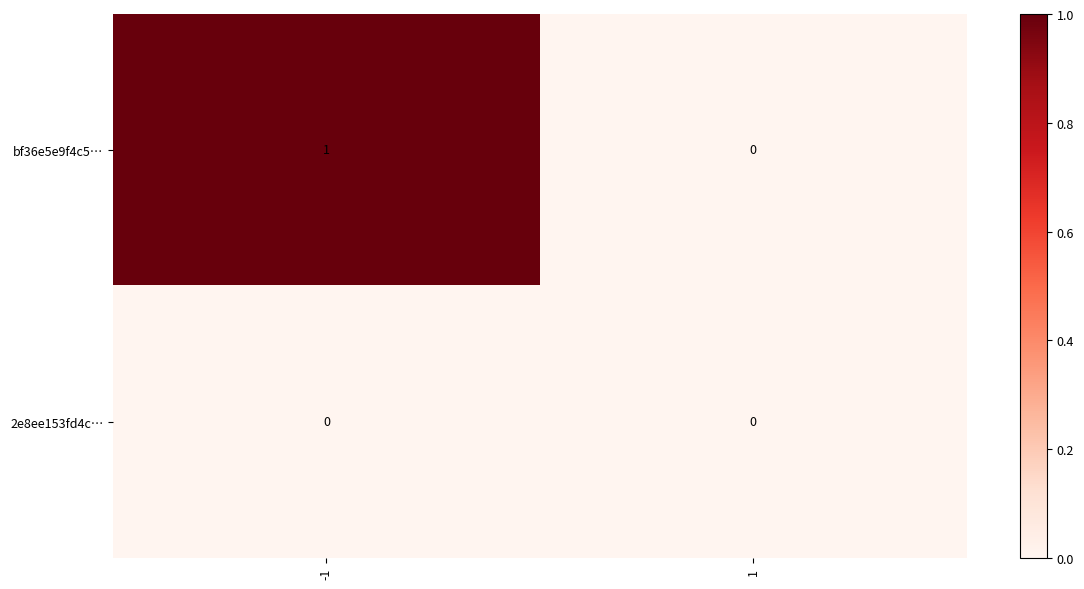

Which series has the largest range (max minus min)?

bf36e5e9f4c5…